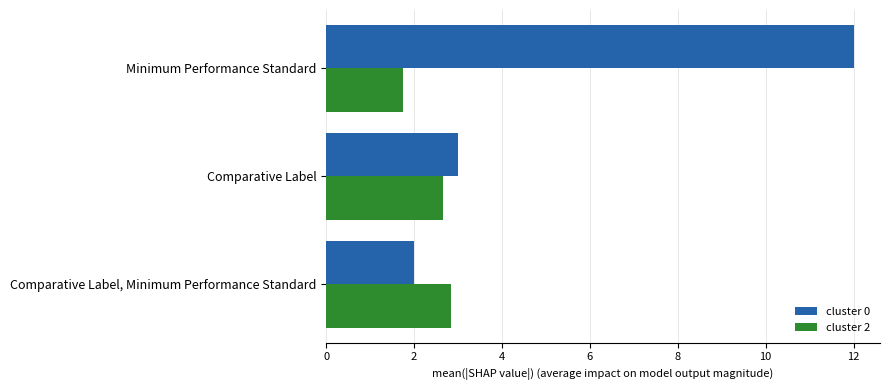

List the series in order of their peak value, lowest first.

cluster 2, cluster 0